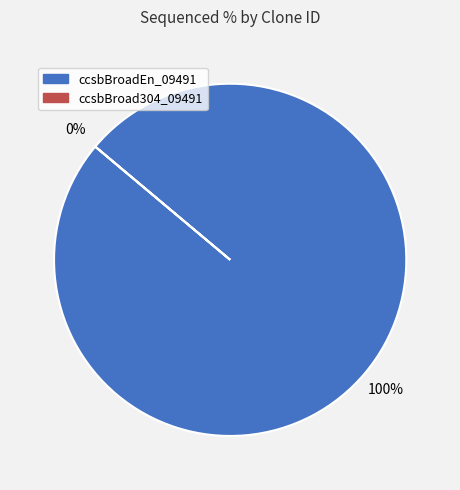

Count the number of slices in the pie.

2